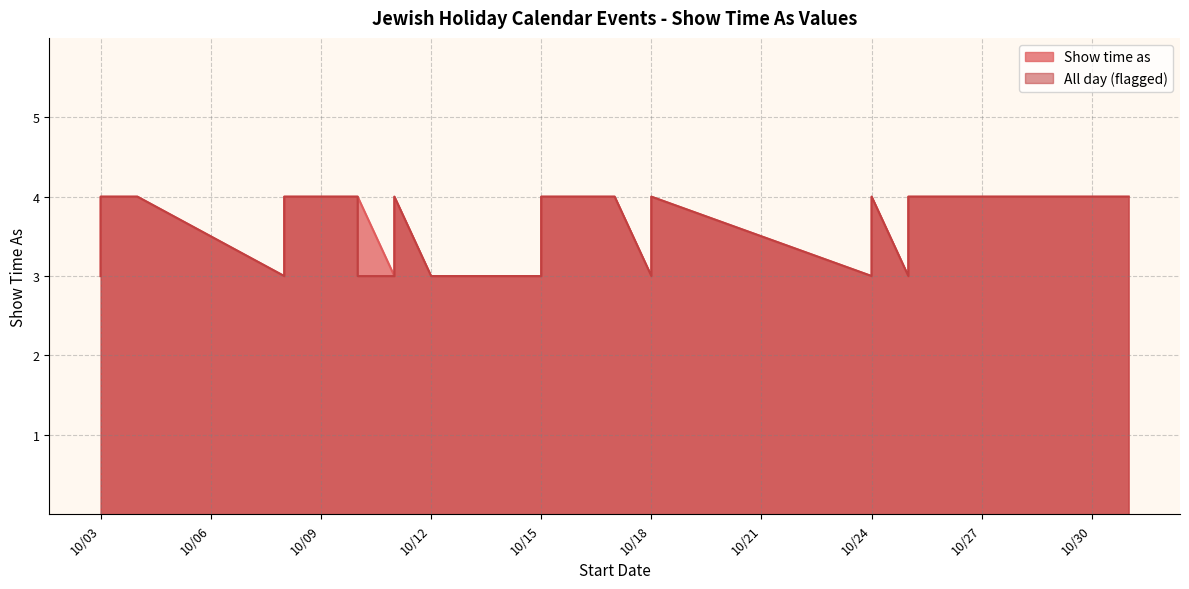

Read the Show time as value at 10/15.

4